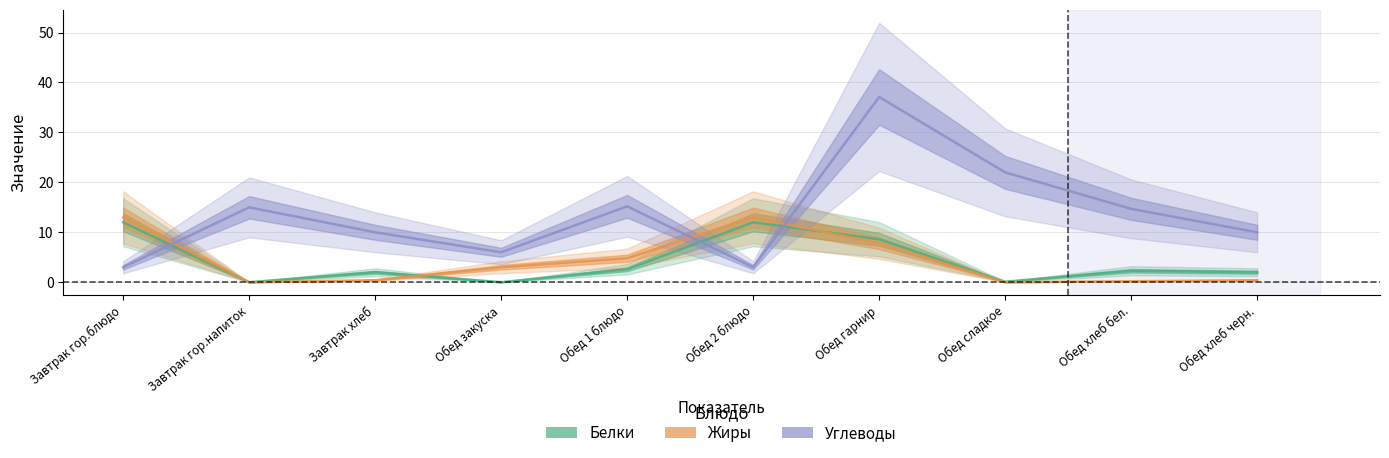

At which category is the sum across all series the highest?

Обед гарнир